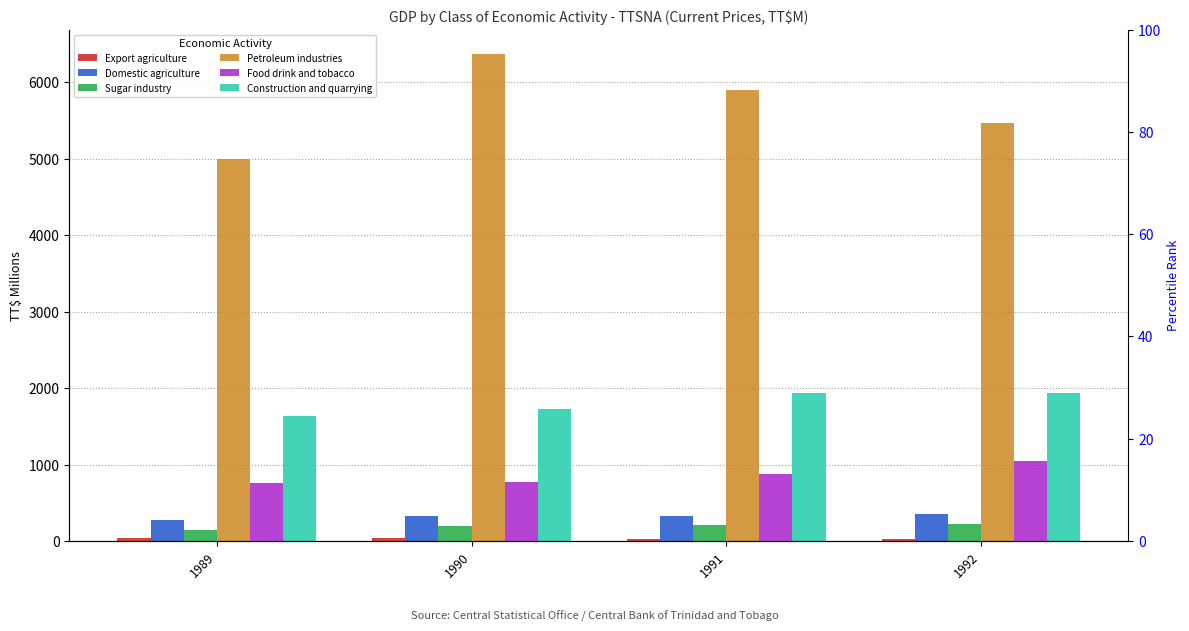

True or false: Sugar industry has a value of 189.8 at 1990.

True